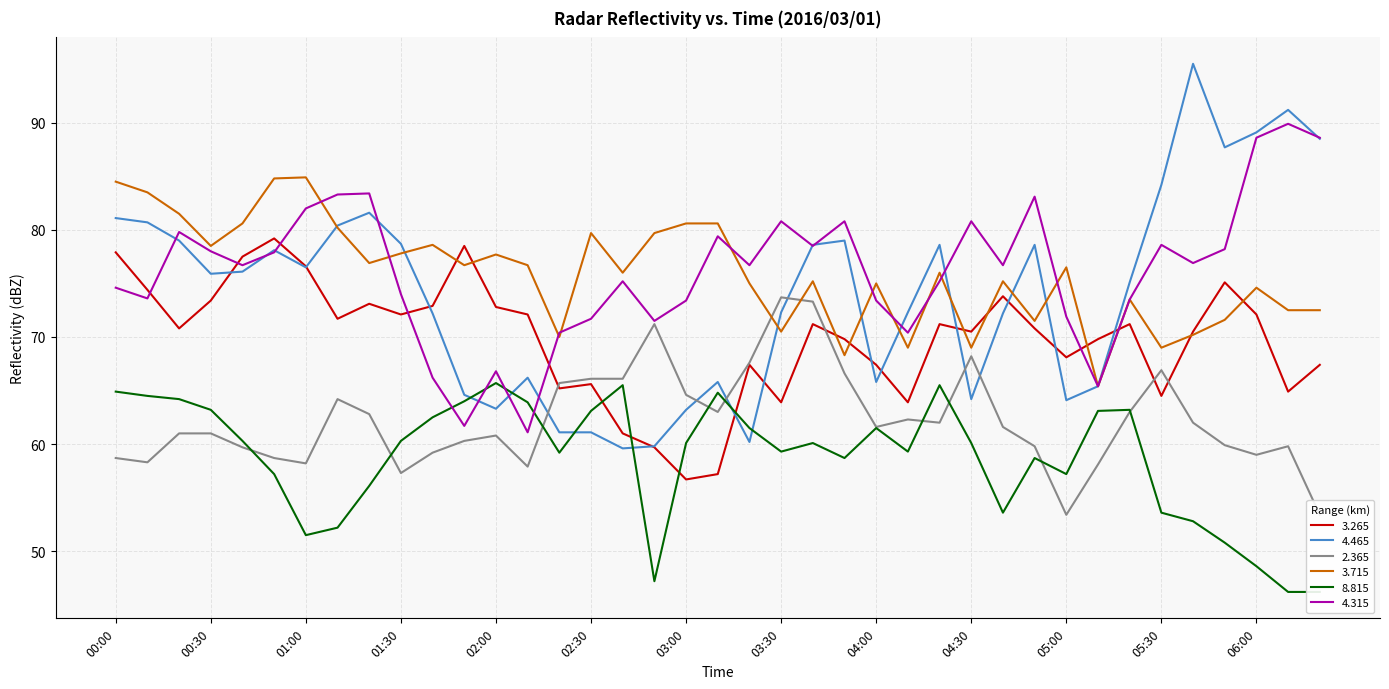

In   2.365, how many points are higher than both neighbors (excluding endpoints)?

8